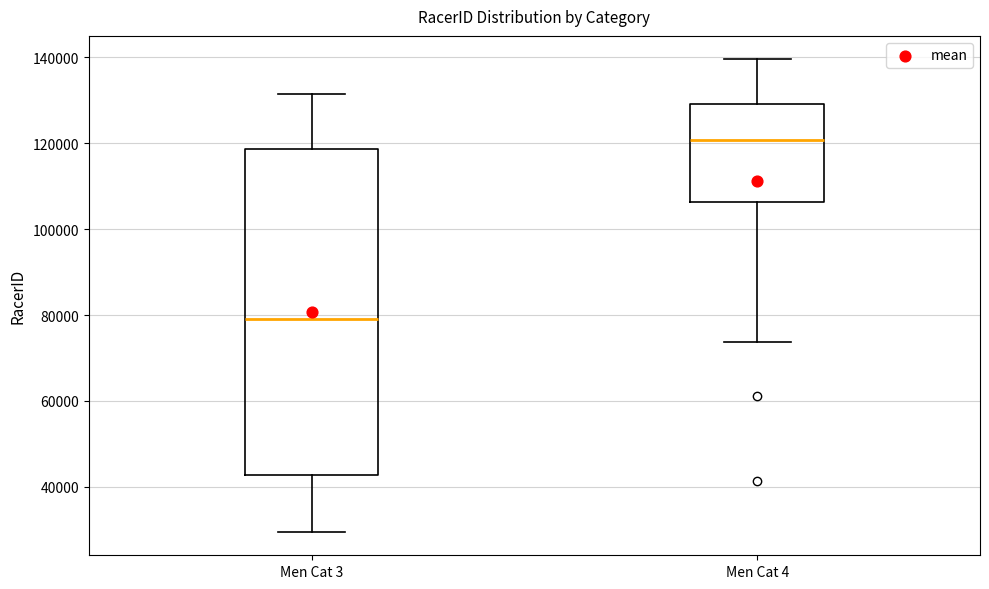

Reading left to right, transcribe this box plot: for each box, give where its median line is, the range the box spans, and where its two whiskers end, as read against the y-axis. The values are not printed on the chart, so give them approximately, as read against the axis.

Men Cat 3: median 80000, box 42000 to 118000, whiskers 30000 to 132000
Men Cat 4: median 120000, box 106000 to 130000, whiskers 74000 to 140000